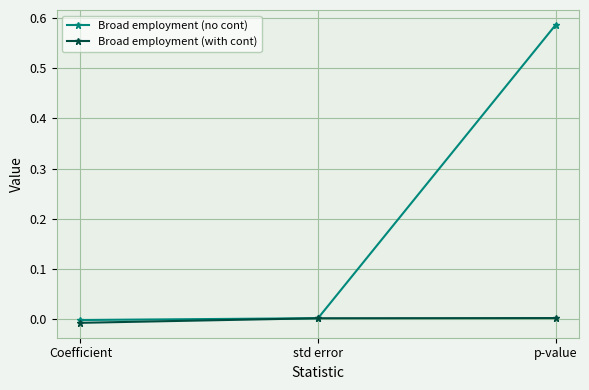

How many lines are shown in the chart?

2